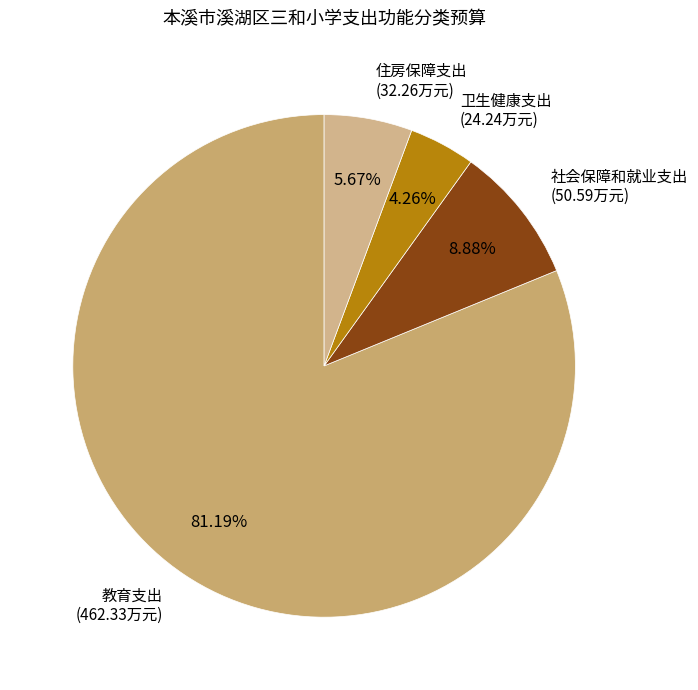

Count the number of slices in the pie.

4